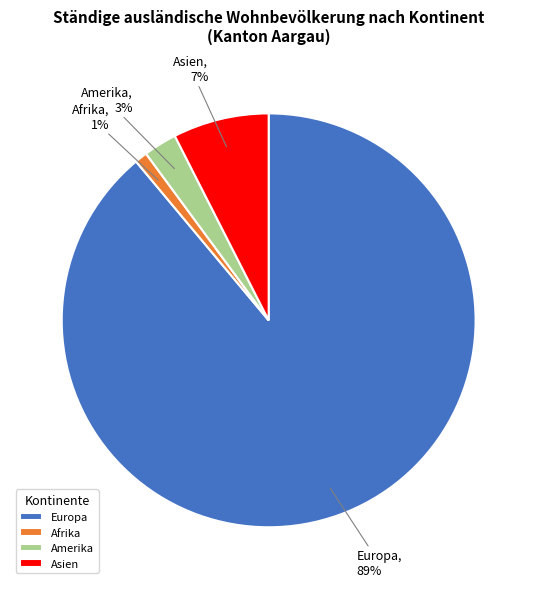

To the nearest percent, what is the difference between the largest and smallest slice percentages?

88%